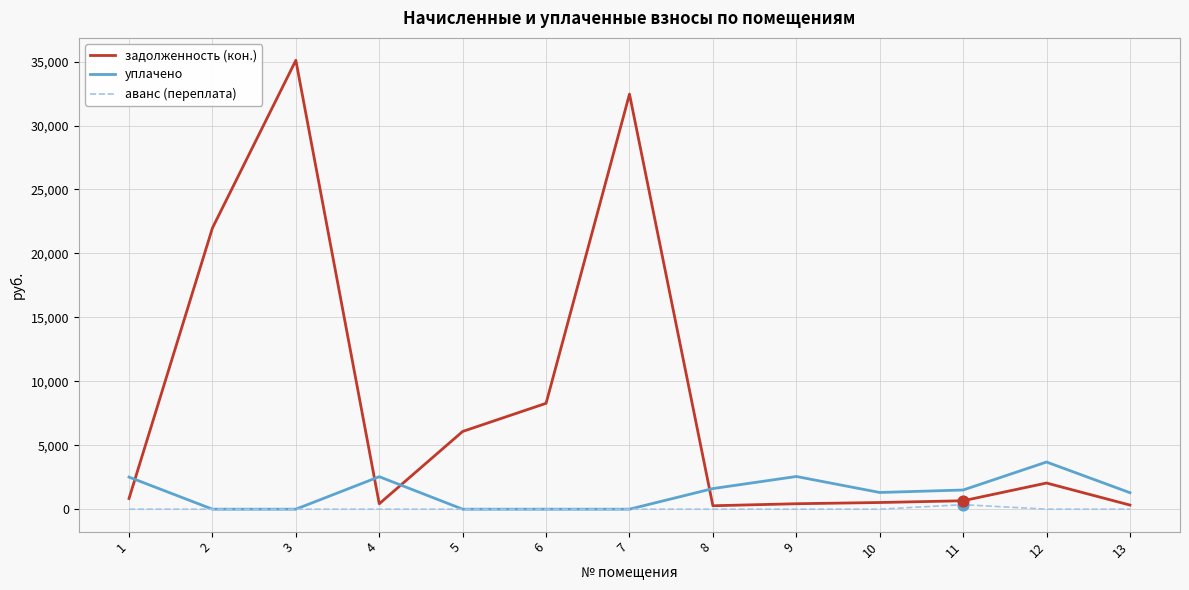

At how many categories does at least one series exceed 13247?

3